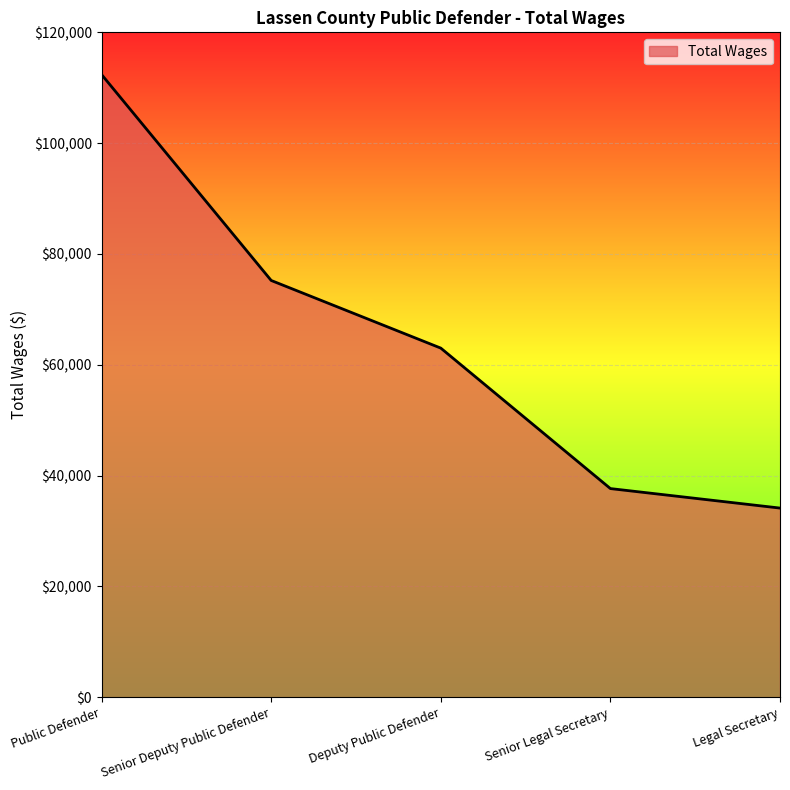

Reading left to right, what are all the values shown in this chart?

Public Defender=112372	Senior Deputy Public Defender=75212	Deputy Public Defender=63003	Senior Legal Secretary=37651	Legal Secretary=34132